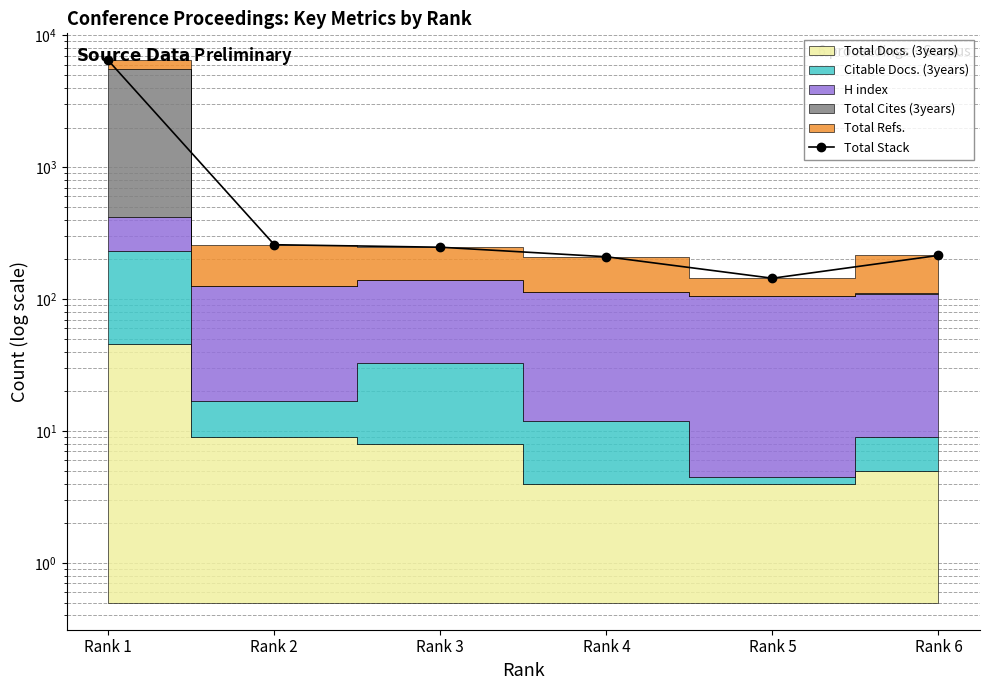

True or false: there are more than 0 points higher than both neighbors.

False